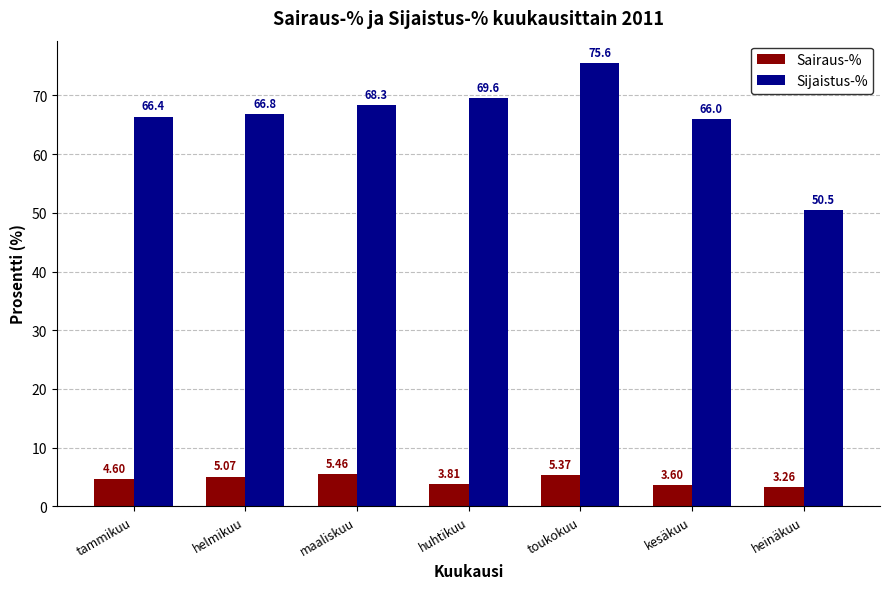

List the series in order of their overall mean, highest first.

Sijaistus-%, Sairaus-%